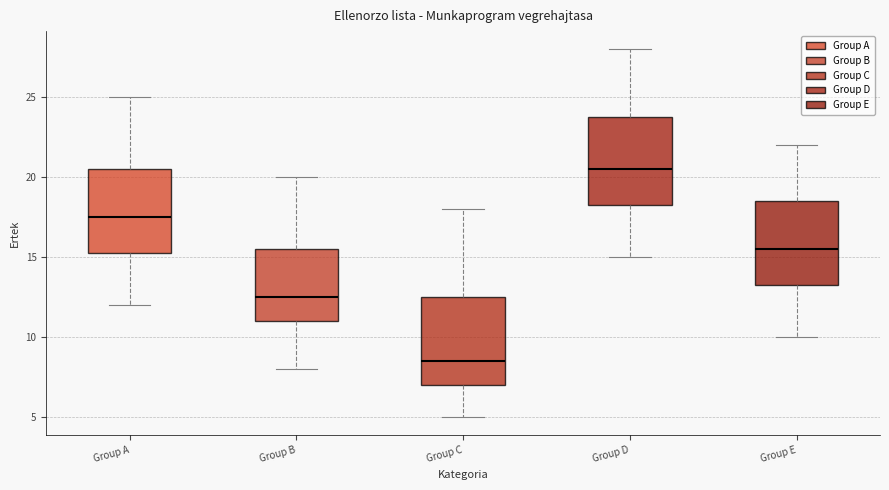

Where does the upper whisker of the box for Group D end on the y-axis? The values are not printed on the chart, so give them approximately, as read against the axis.

28.0